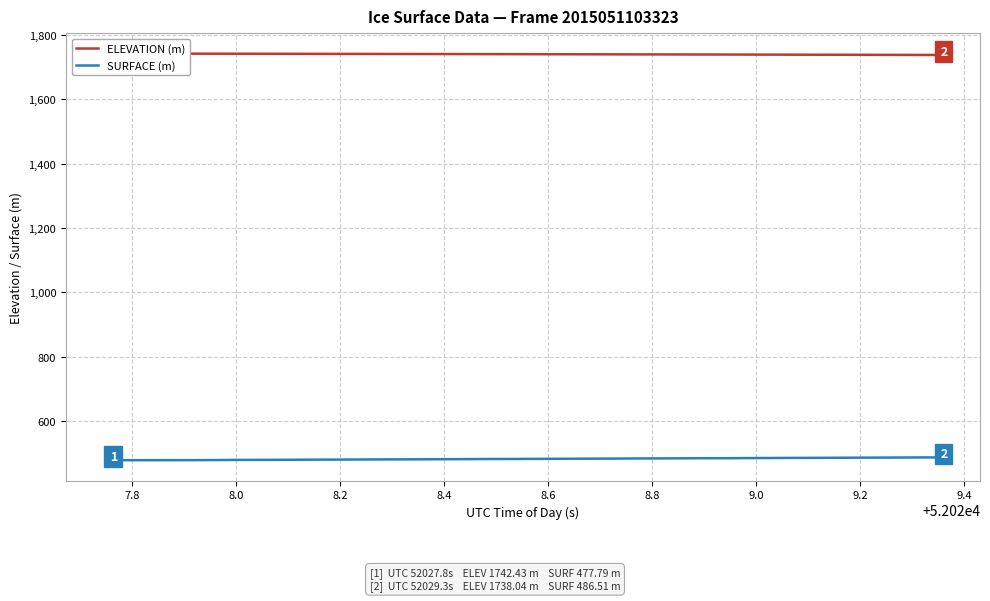

Is the value of ELEVATION (m) at 17 greater than the value of SURFACE (m) at 32?

Yes